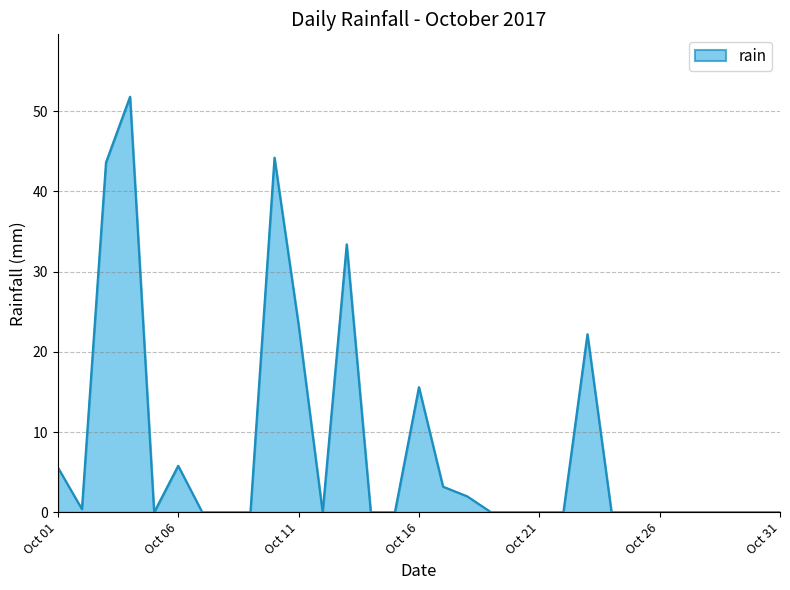

True or false: there are more than 2 points higher than both neighbors.

True